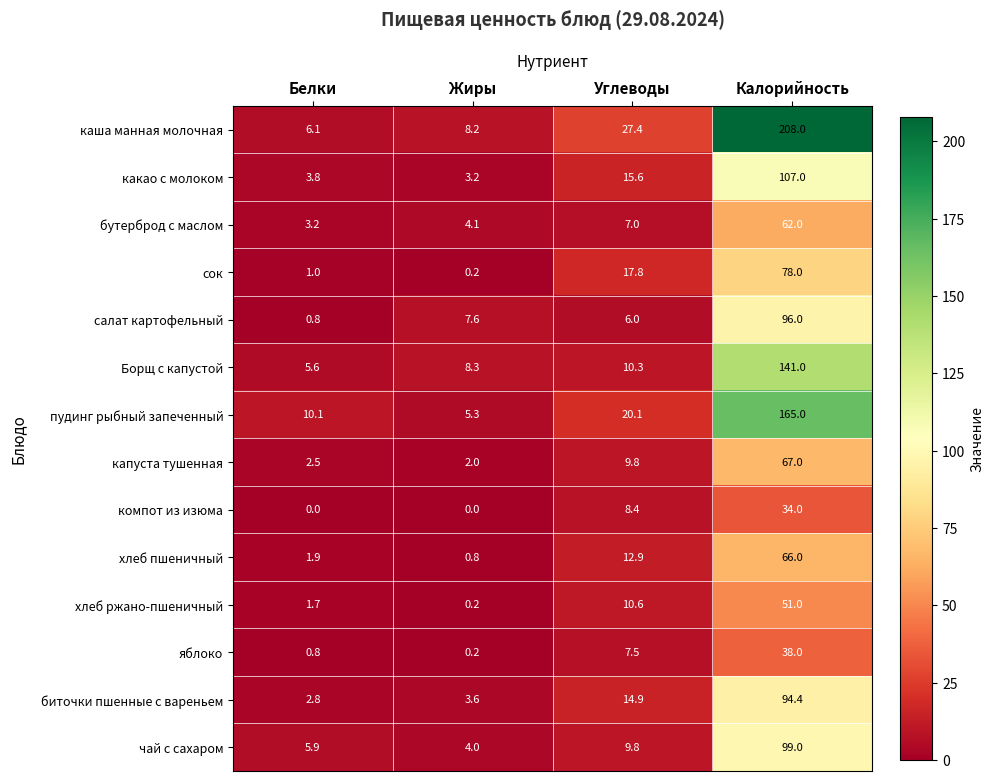

What is the average value of the компот из изюма series?

10.6